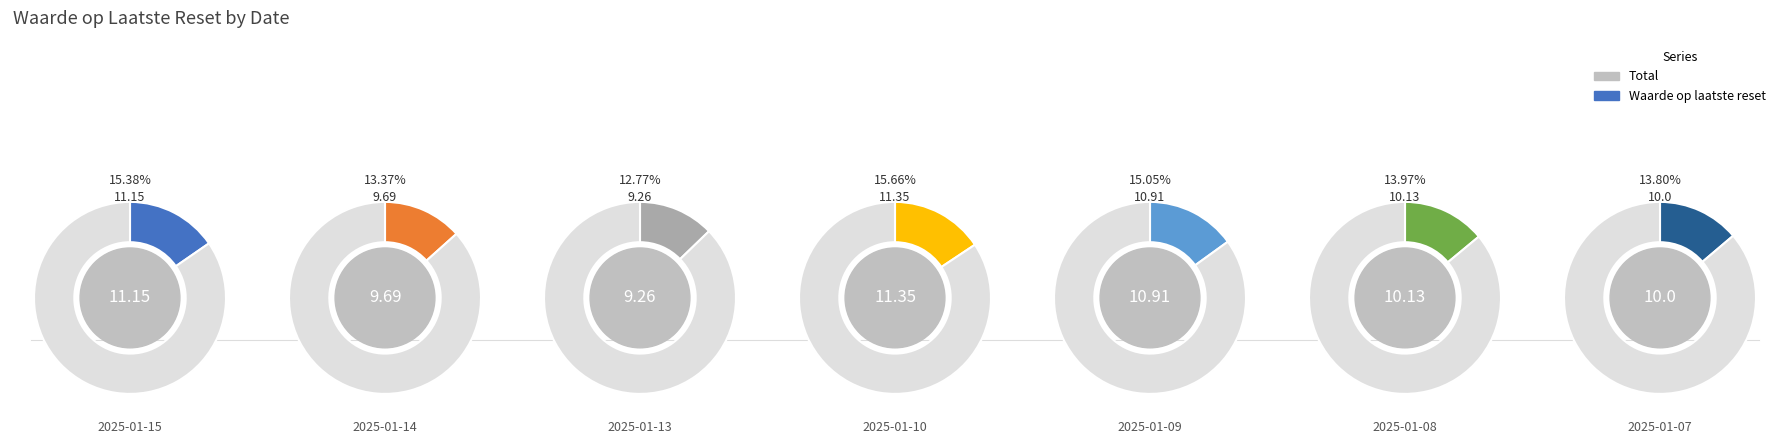

Does any single category account for the majority?

No